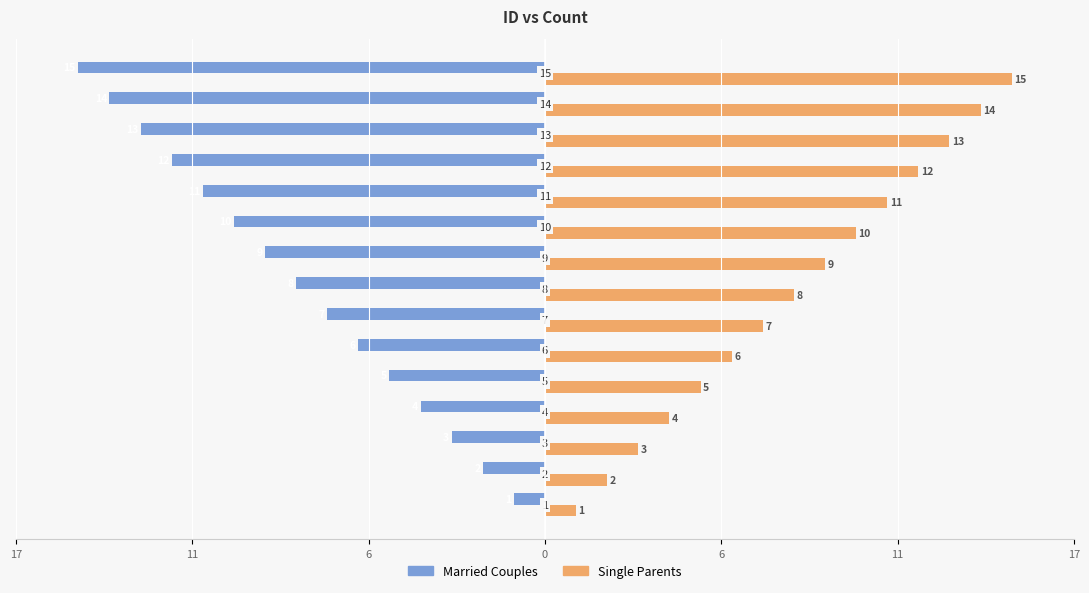

What is the minimum value shown in the chart?

-15